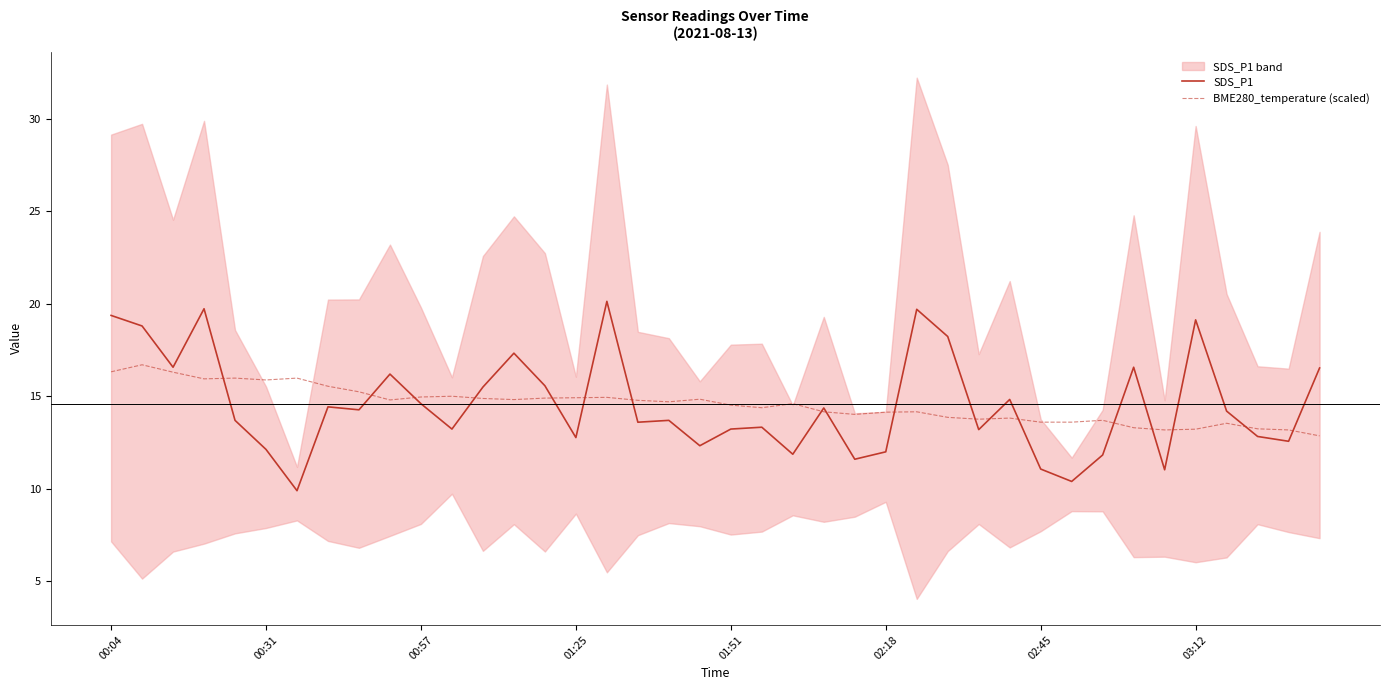

True or false: SDS_P1 has more than 1 interior local peaks.

True